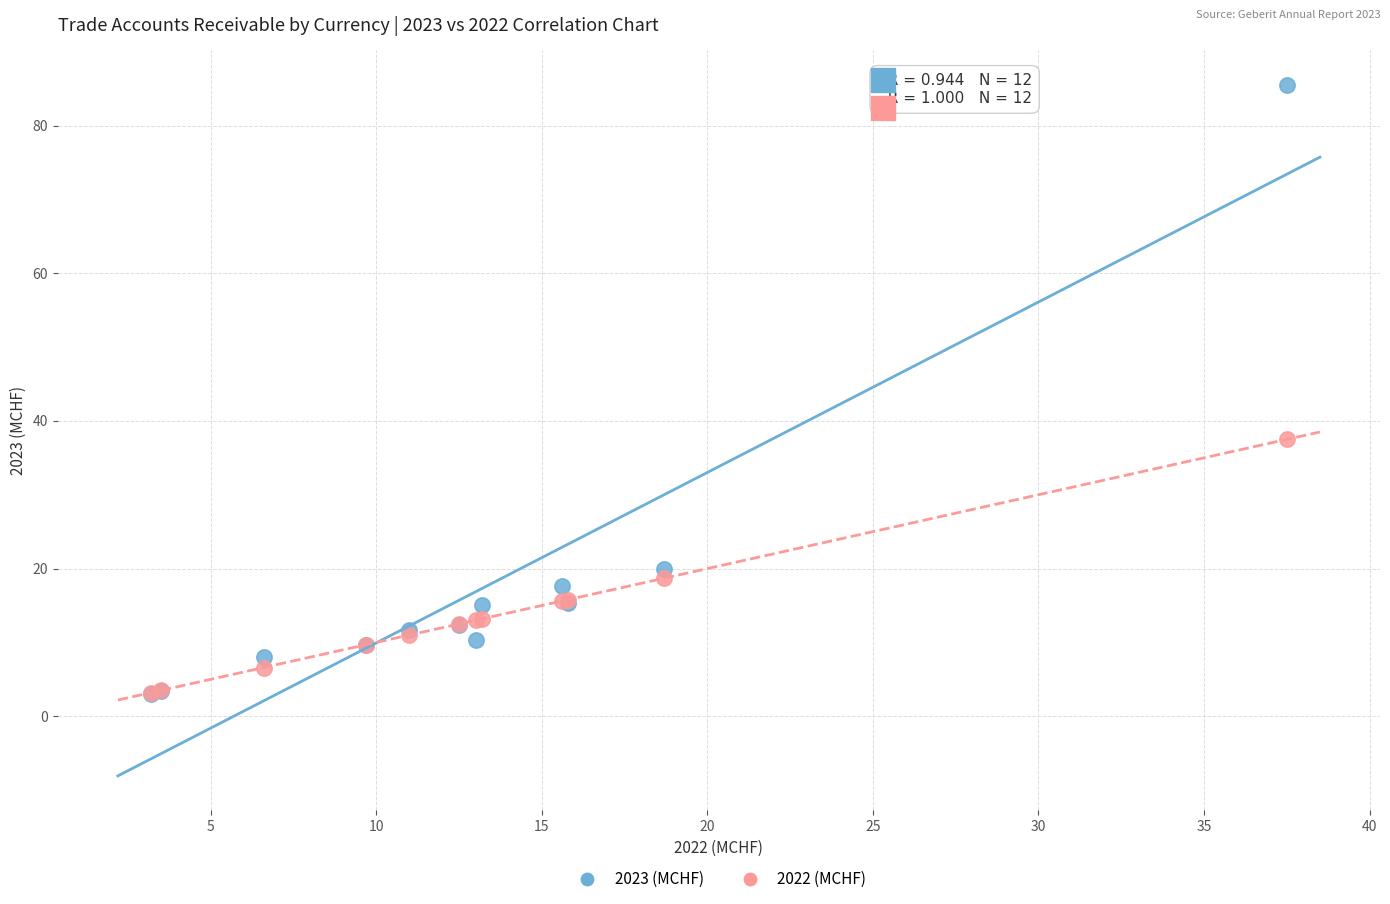

In the 2023 (MCHF) series, what Y value is closest to 44?

20.0